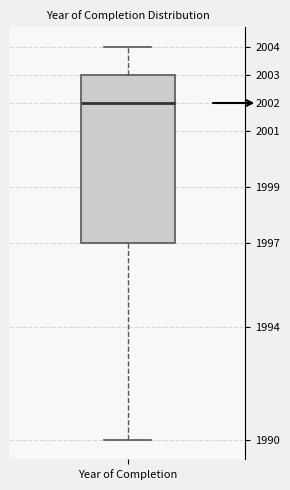

Transcribe this box plot: give where the median line is, the range the box spans, and where the two whiskers end, as read against the y-axis. The values are not printed on the chart, so give them approximately, as read against the axis.

median 2002, box 1997 to 2003, whiskers 1990 to 2004